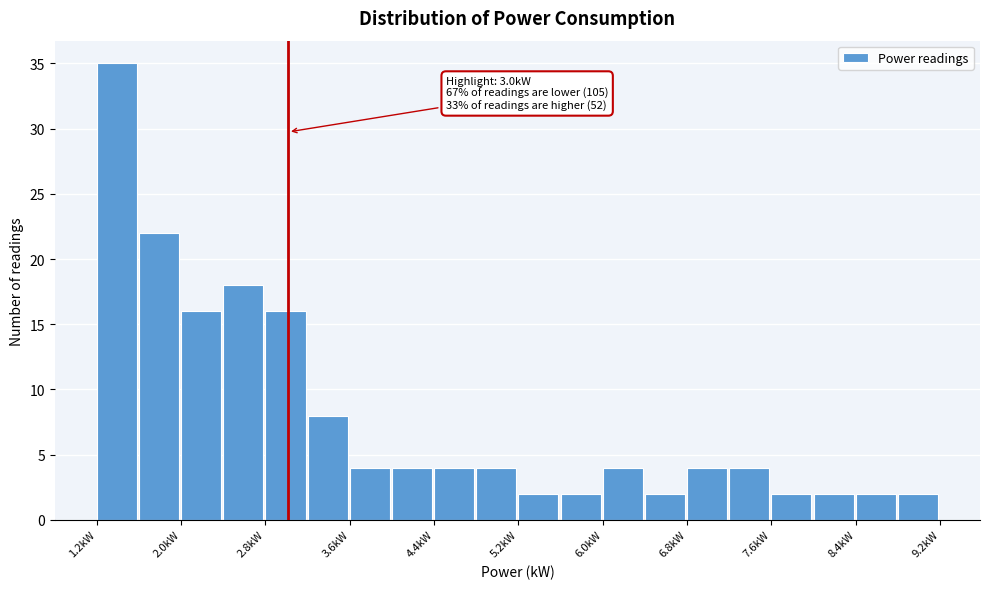

Which range on the x-axis has the tallest bar?

1.2 to 1.6